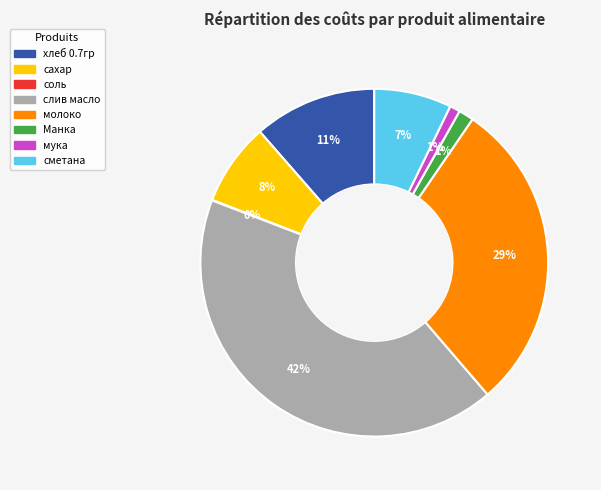

True or false: молоко accounts for 40% of the total.

False